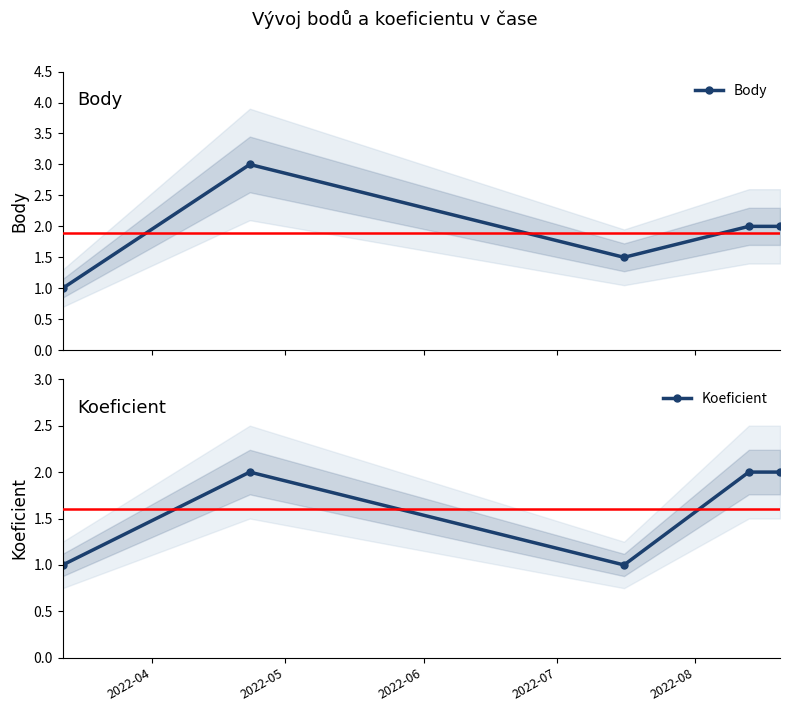

How many interior local valleys does the Body series have?

1